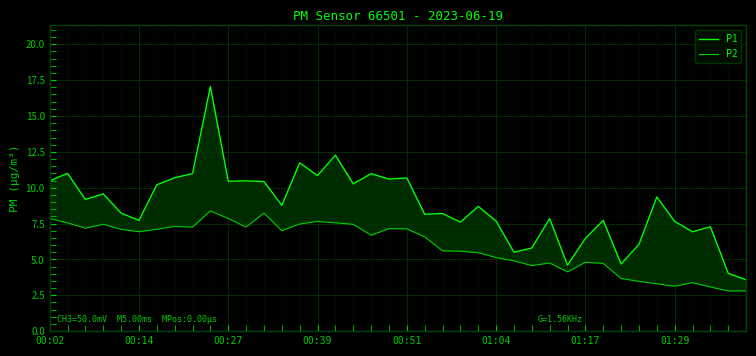

True or false: P2 has a value of 3.1 at 01:29.

True